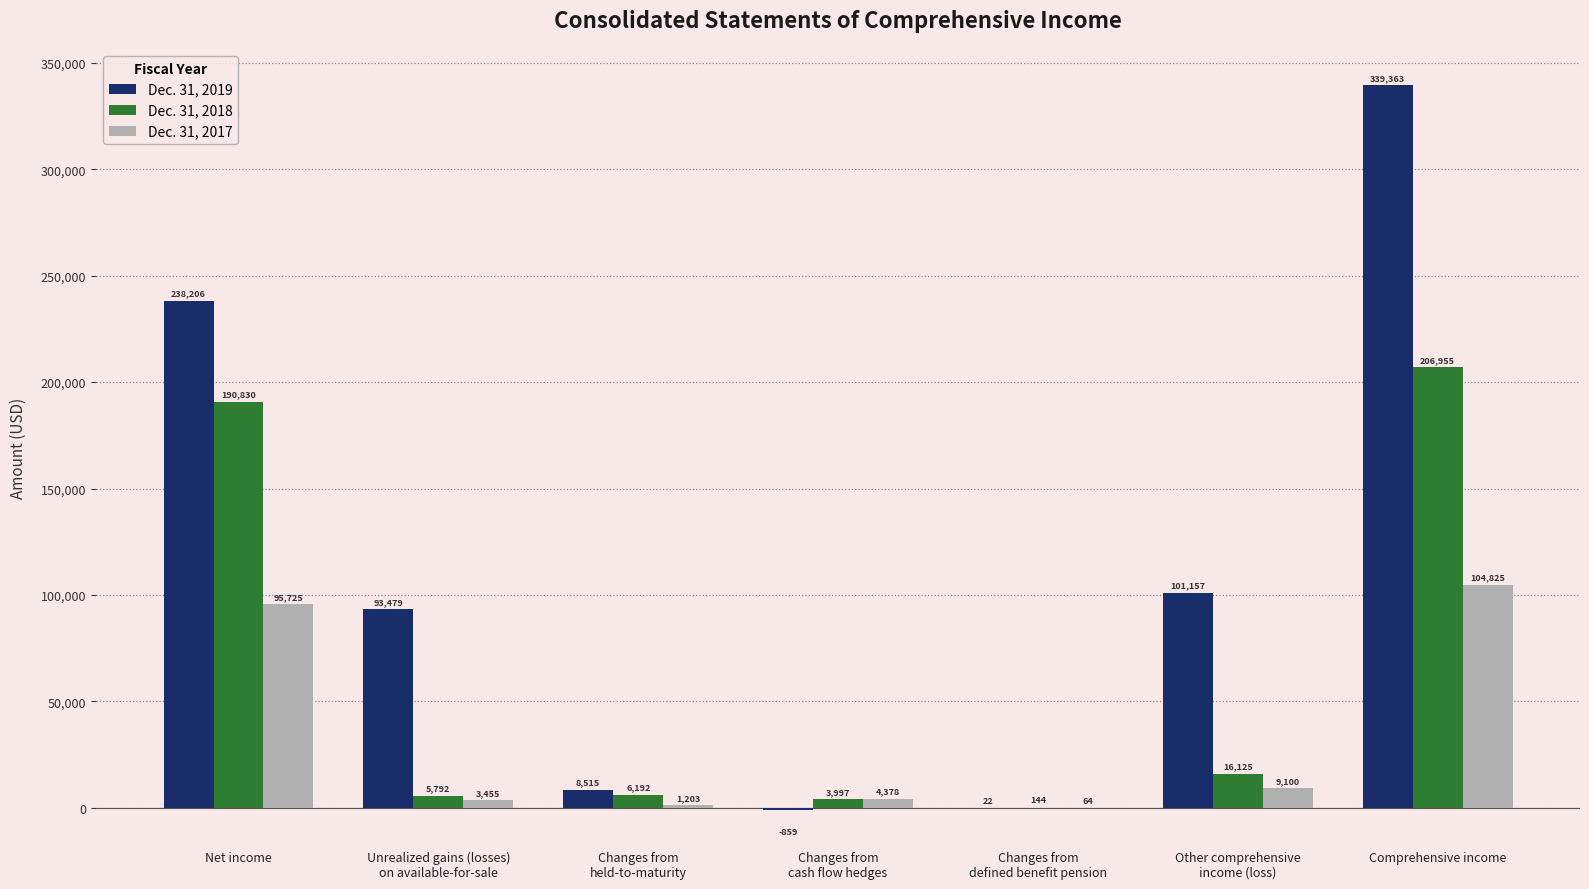

Count the number of data series in this chart.

3